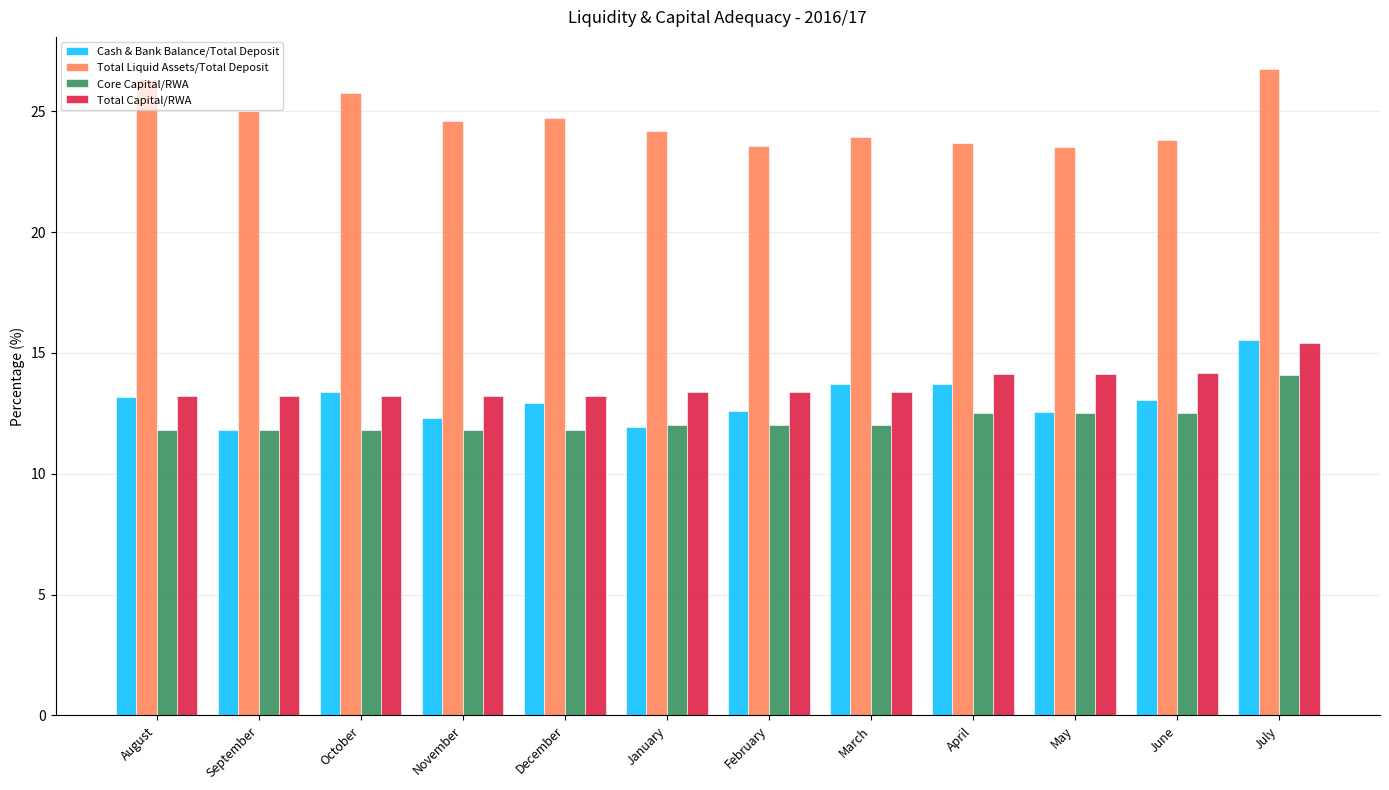

Which series has the largest total across all categories?

Total Liquid Assets/Total Deposit